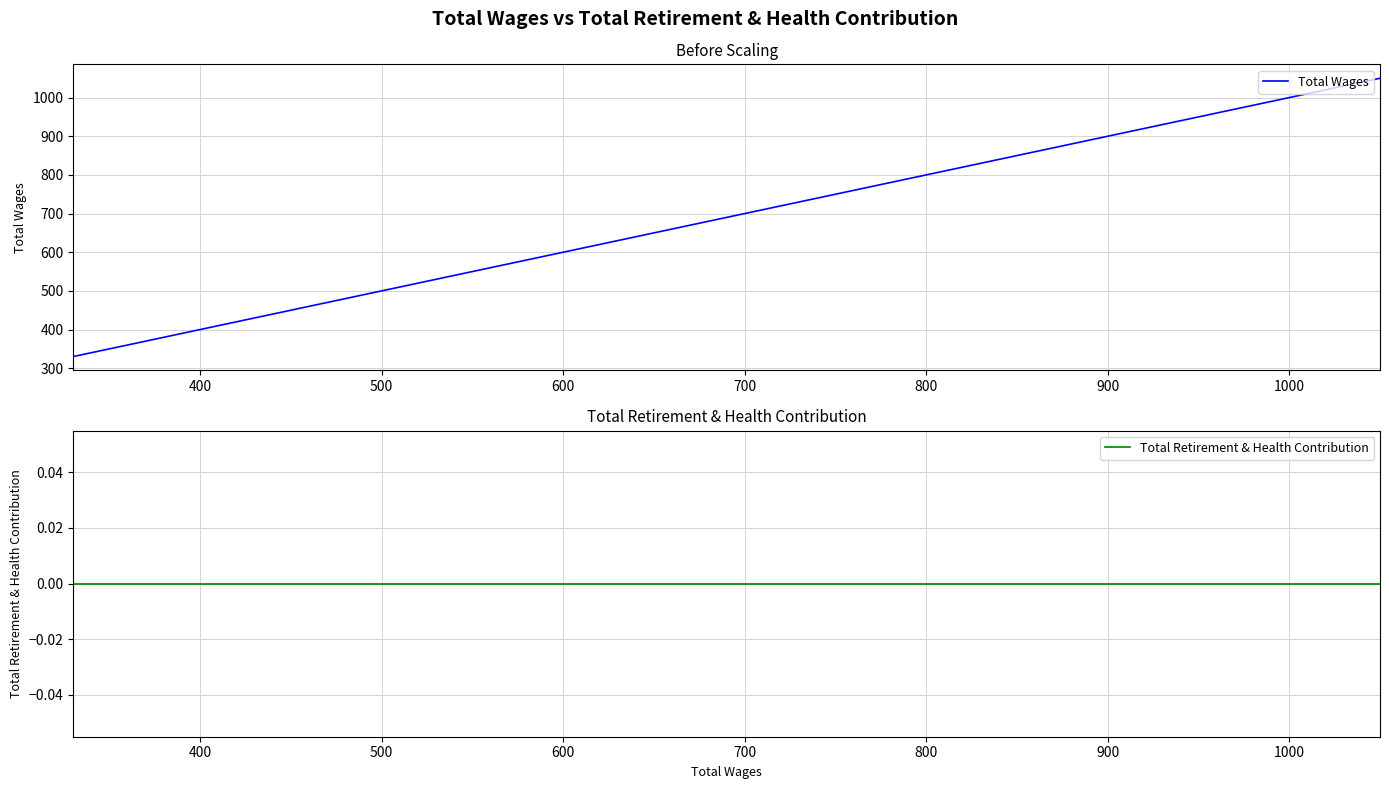

Rank the series by their average value, from highest to lowest.

Total Wages, Total Retirement & Health Contribution